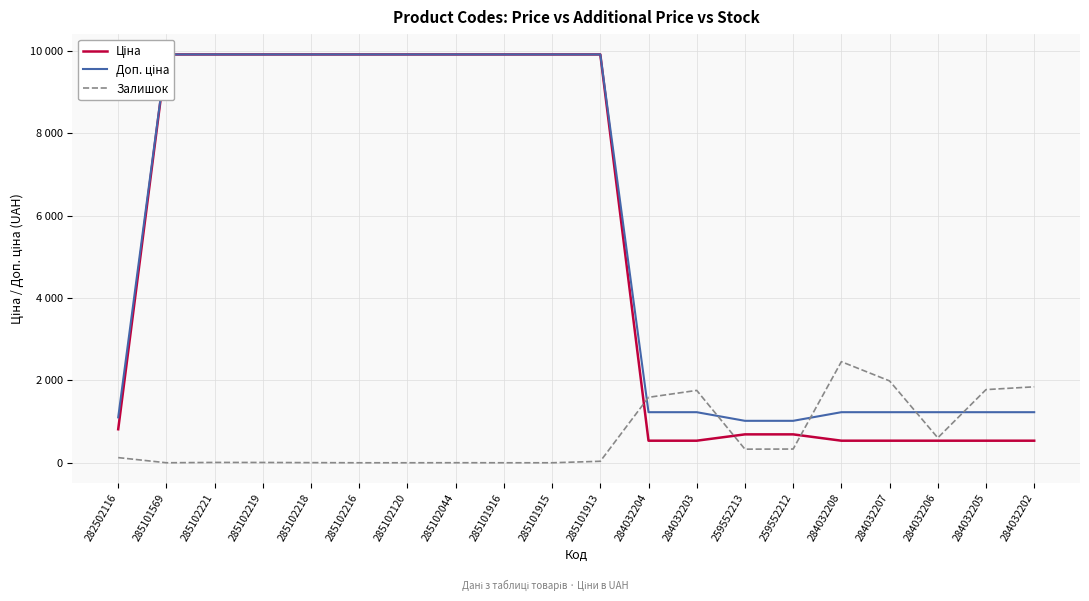

Which series changed the most between 285102216 and 259552212?

Ціна